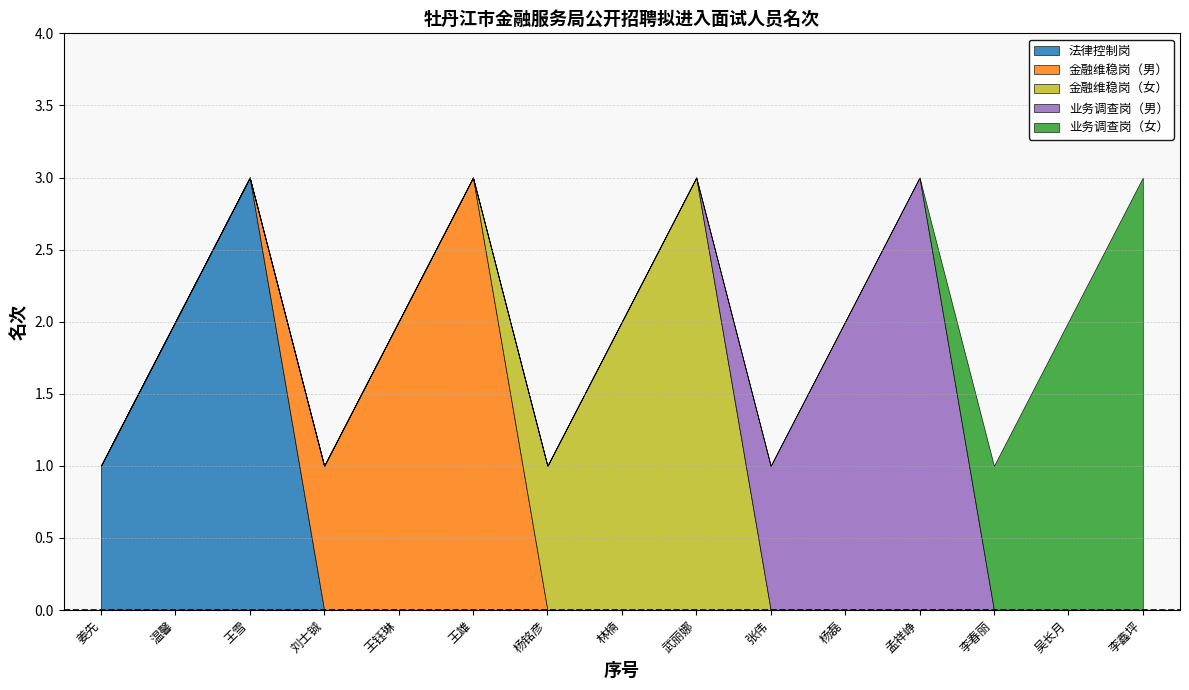

True or false: 金融维稳岗（女） has a value of 0 at 孟祥峥.

True